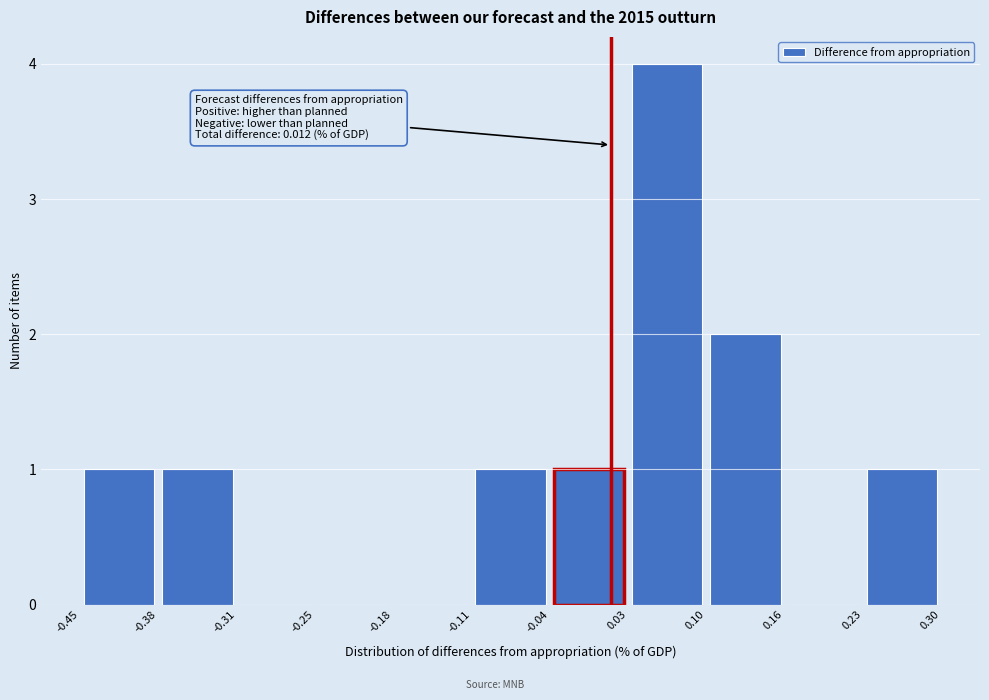

Over which range of the x-axis is the bar tallest?

0.03 to 0.10